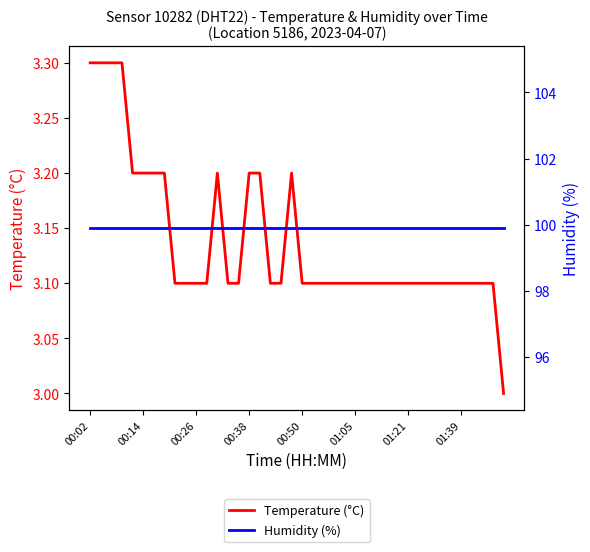

In Temperature (°C), how many points are higher than both neighbors (excluding endpoints)?

2